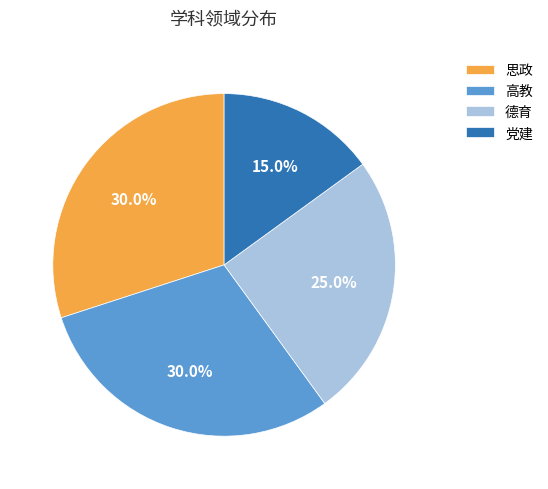

How many segments does this pie chart have?

4